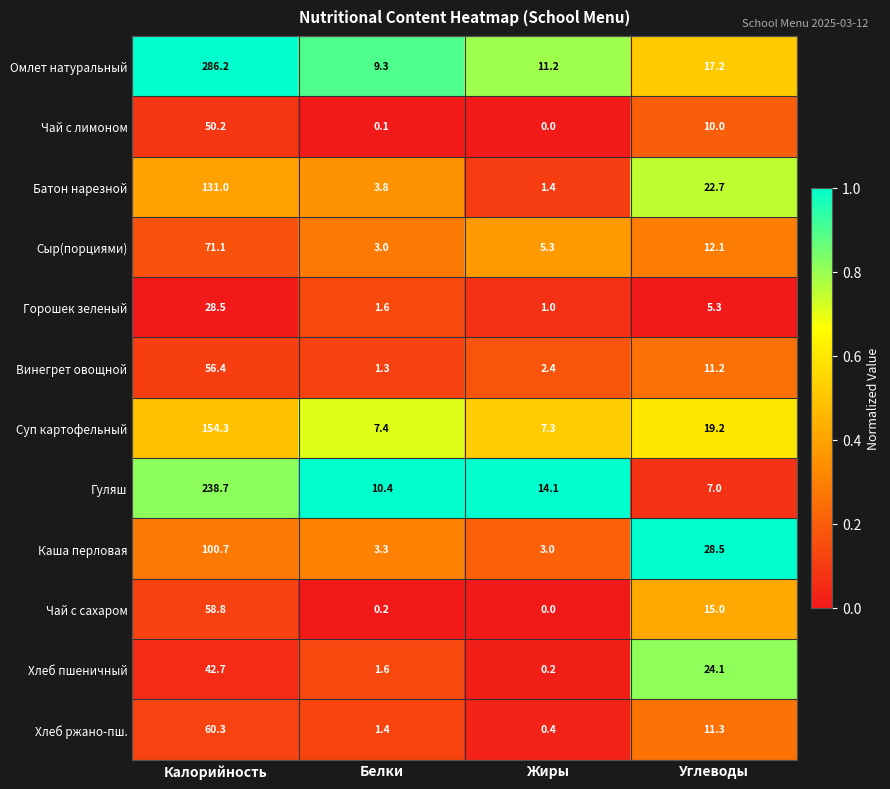

Count the number of categories in the chart.

4